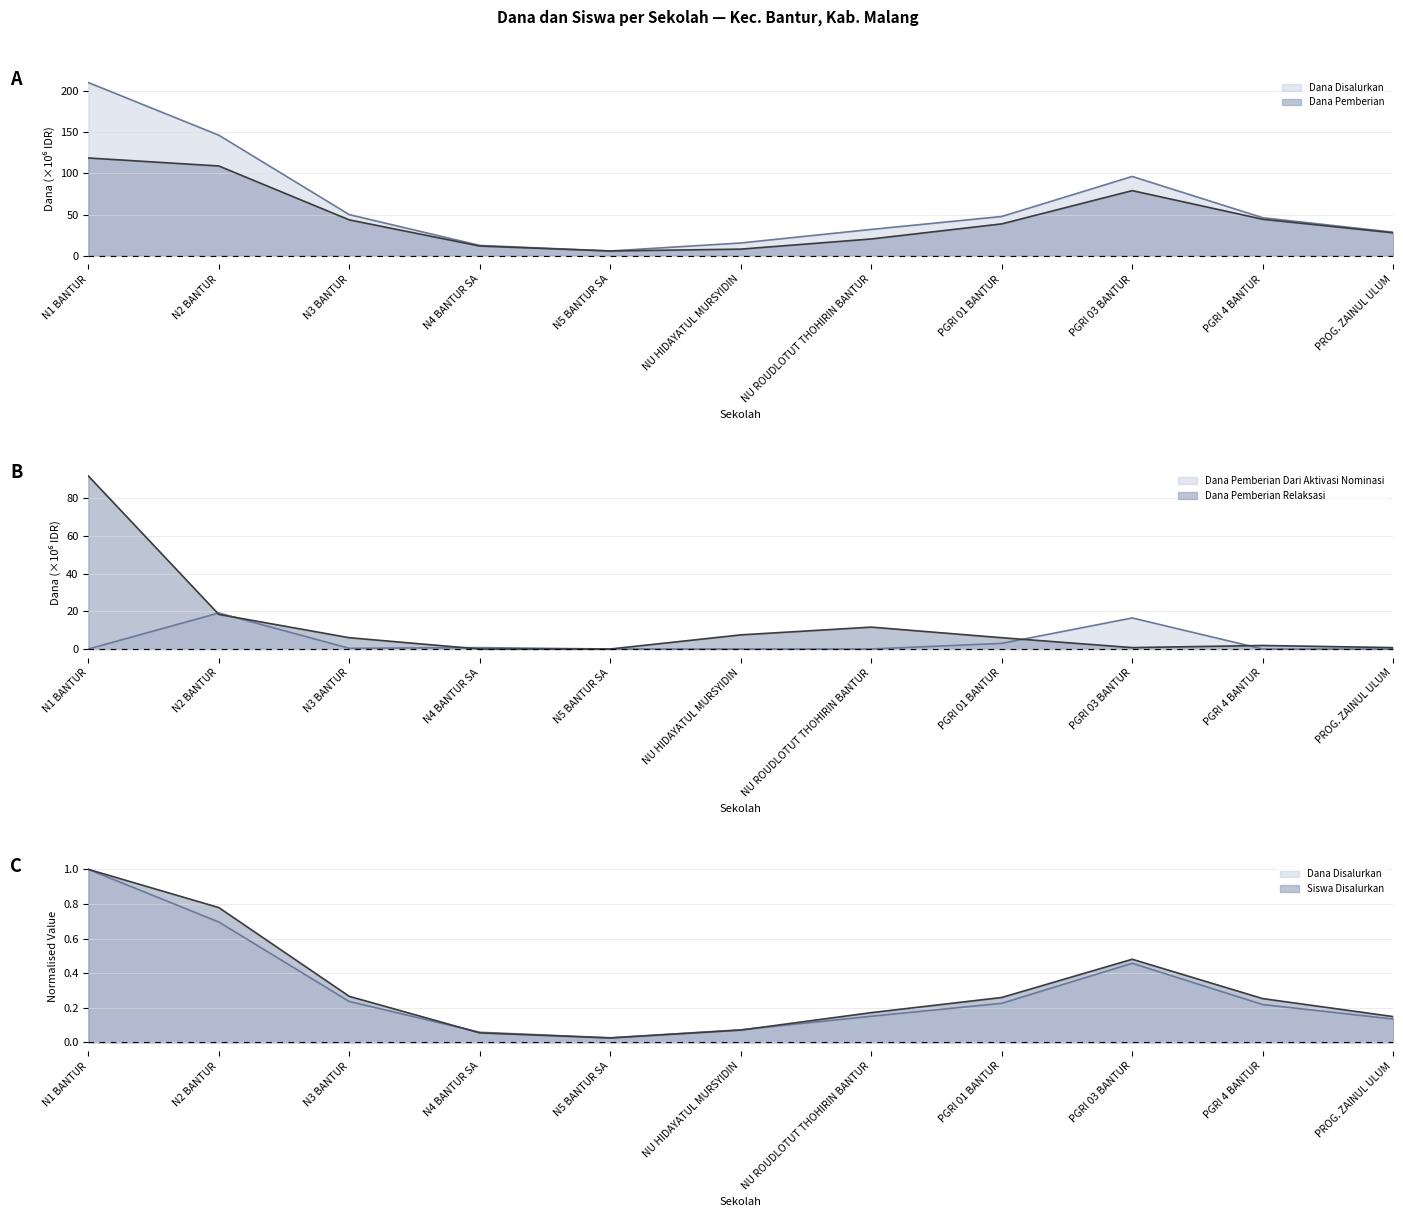

What is the spread (max minus min) of values at N4 BANTUR SA?

11.6